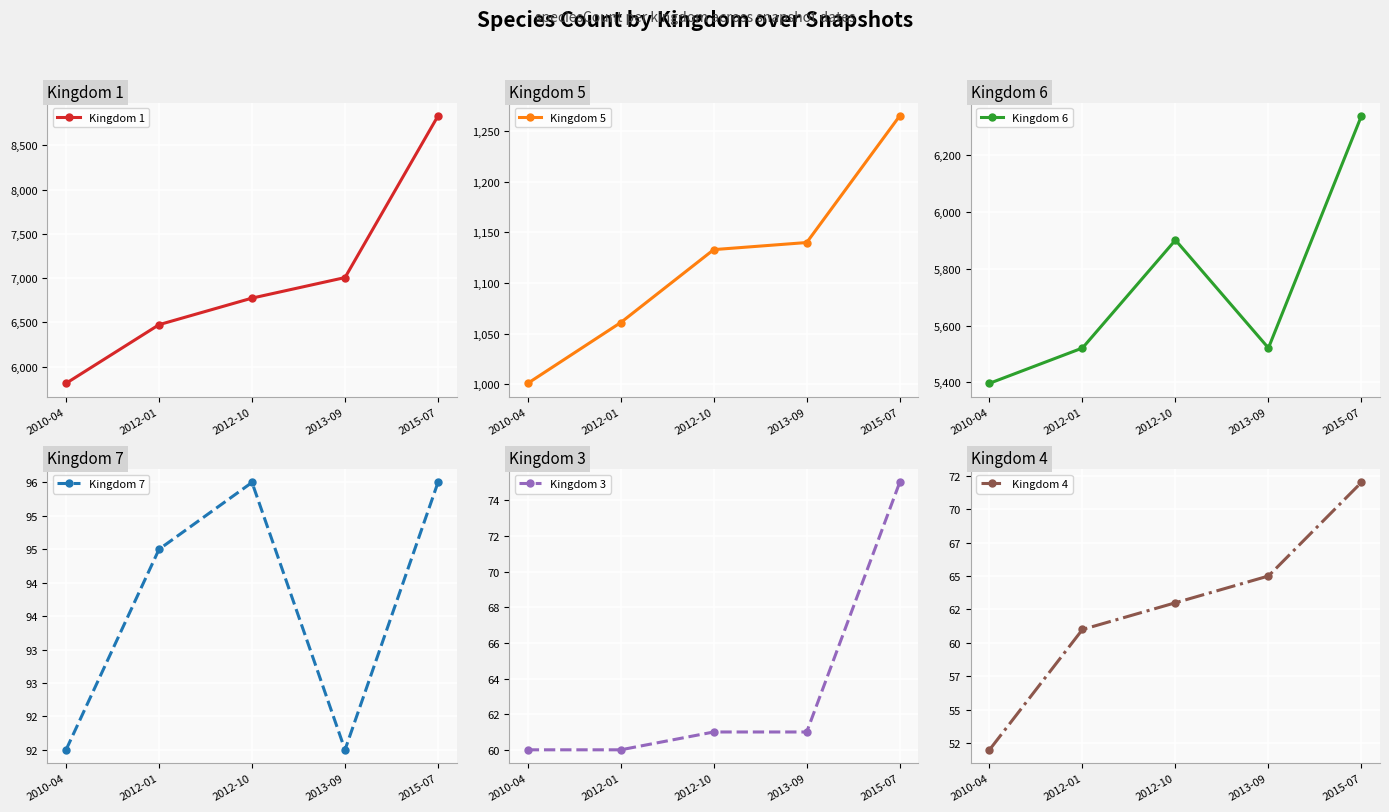

What position from the left is 2015-07?

5